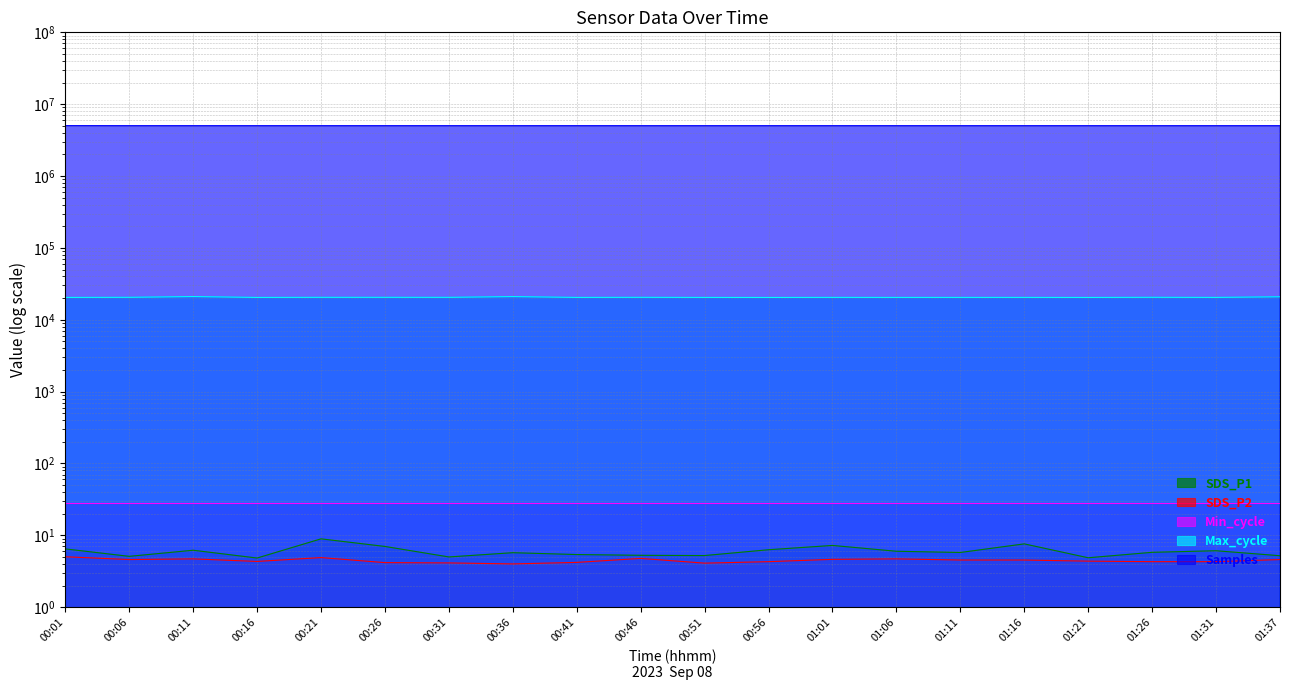

List the labels in order of SDS_P2 value, smallest first.

00:36, 00:51, 00:31, 00:26, 00:41, 00:56, 01:26, 01:31, 00:16, 01:21, 01:11, 01:16, 00:06, 01:37, 01:01, 00:11, 01:06, 00:46, 00:21, 00:01